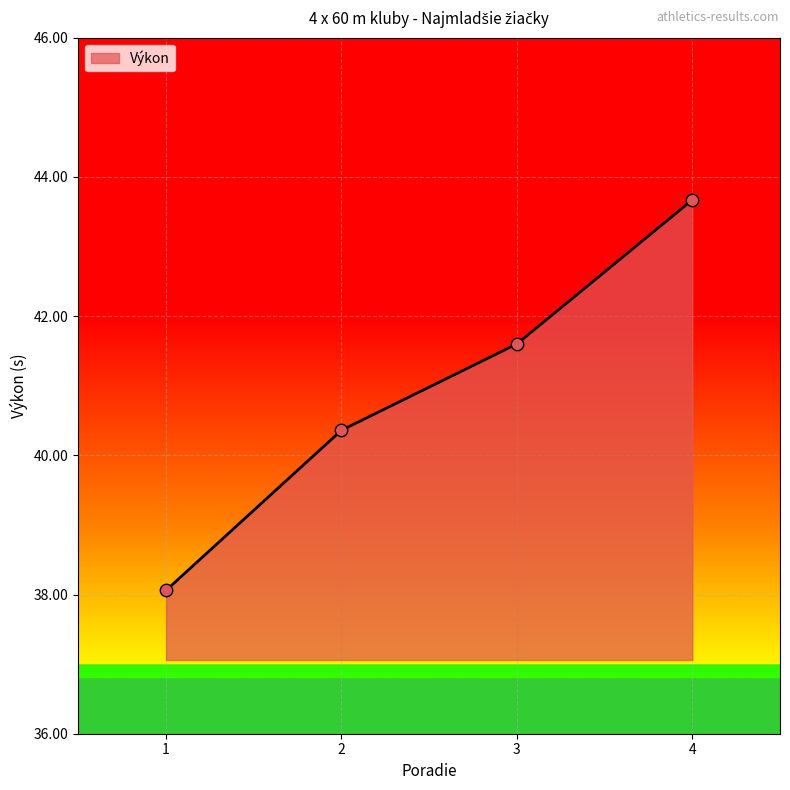

What is the change in value from 1 to 3?

+3.5